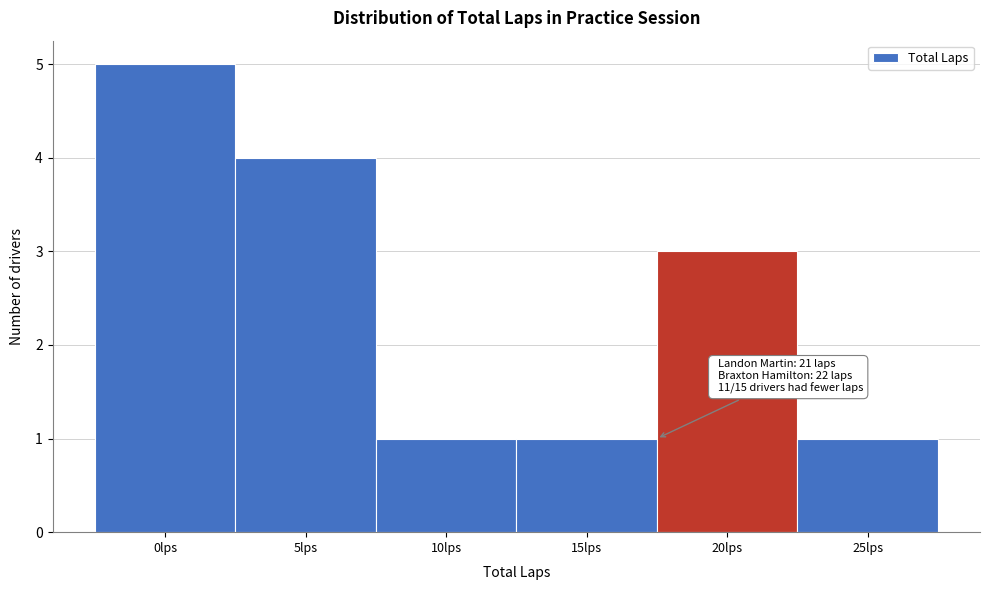

Reading left to right, extract all data points from this chart.

5	4	1	1	3	1